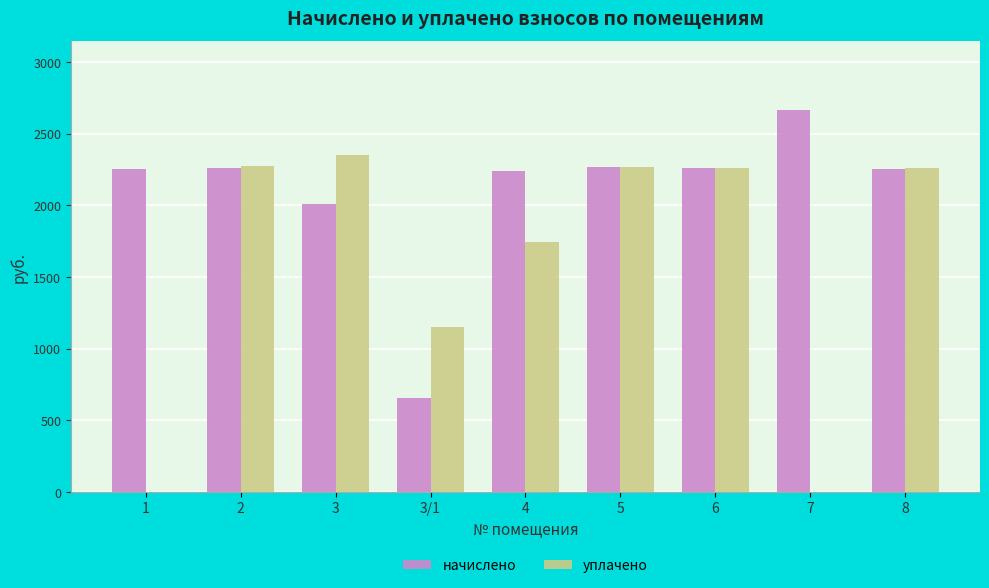

At which label is уплачено closest to 1174?

3/1